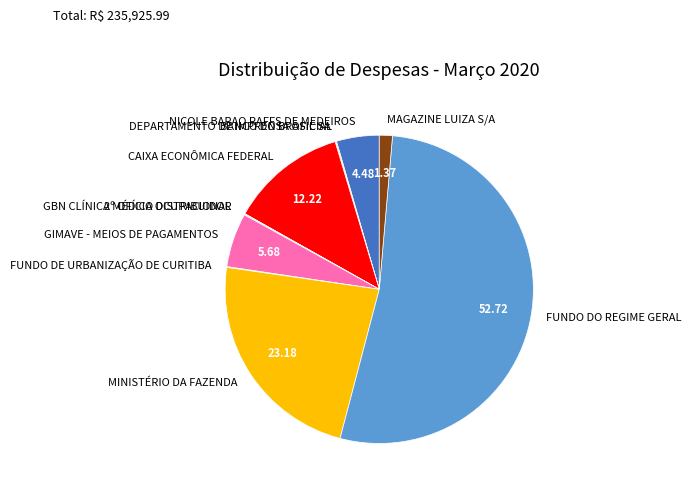

Which category has the biggest portion of the pie?

FUNDO DO REGIME GERAL